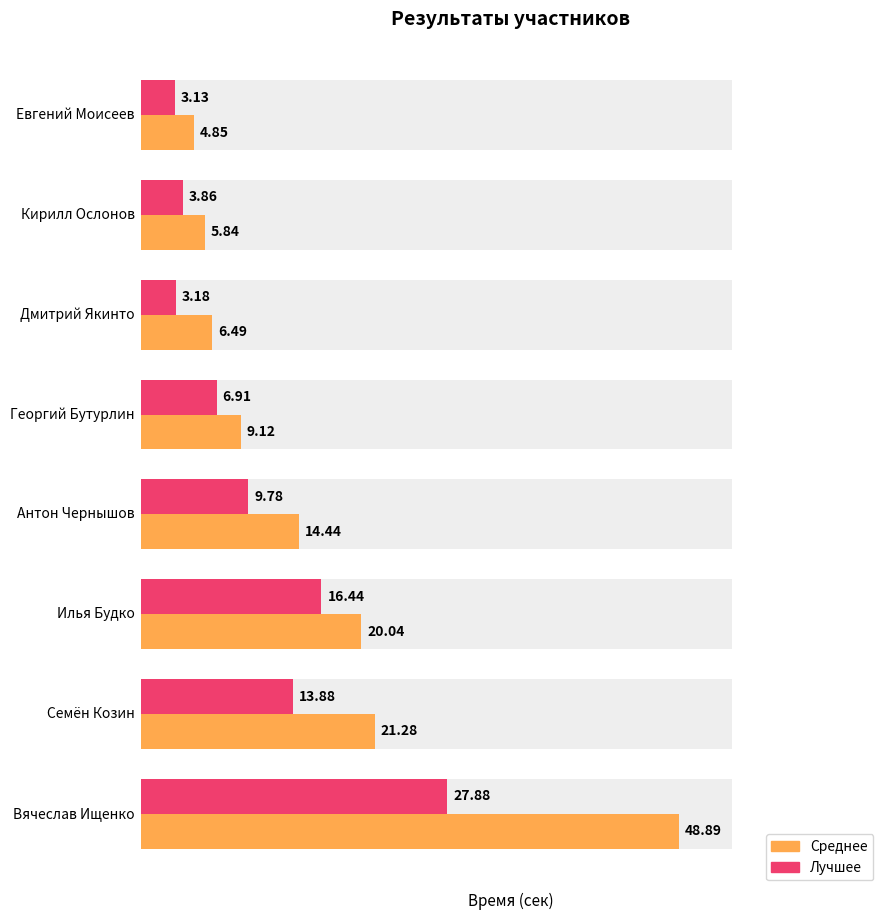

What is the sum of all Лучшее values?

85.1